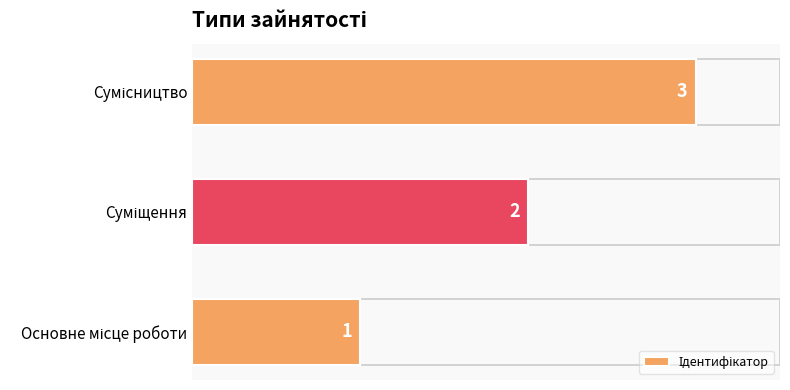

What is the greatest value displayed?

3